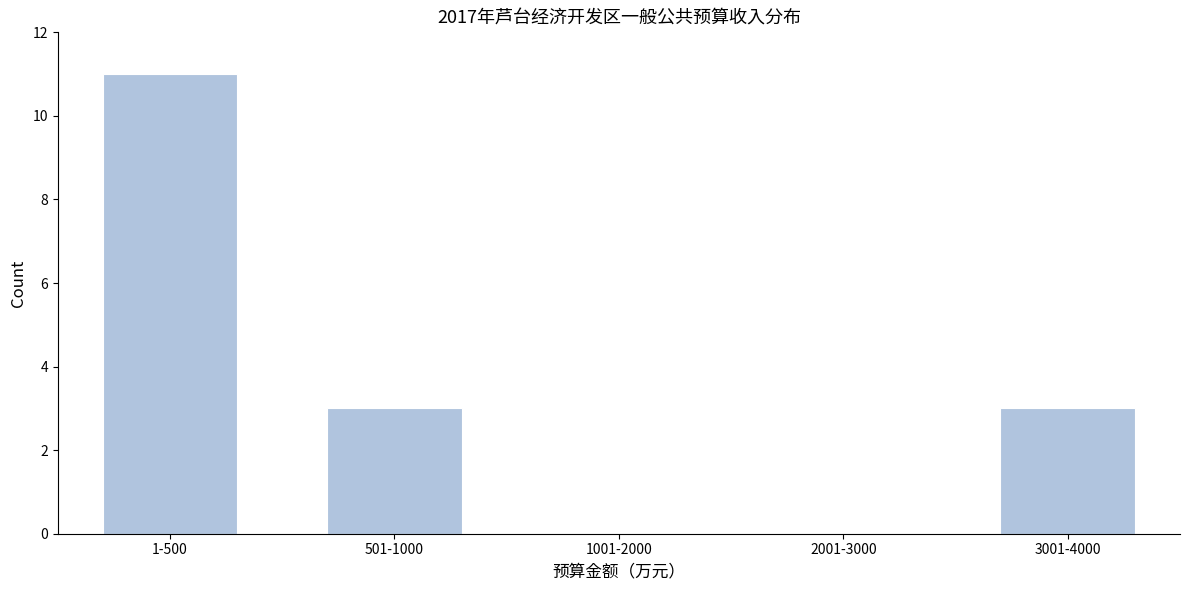

Reading left to right, extract all data points from this chart.

1-500=11	501-1000=3	1001-2000=0	2001-3000=0	3001-4000=3